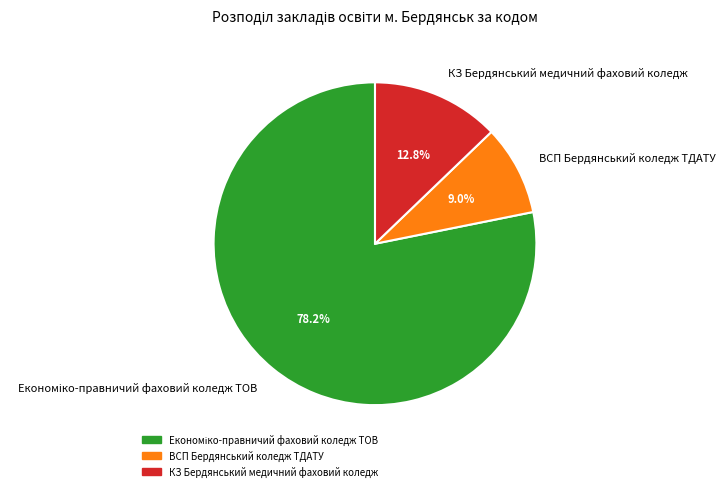

To the nearest percent, what is the average slice percentage?

33%